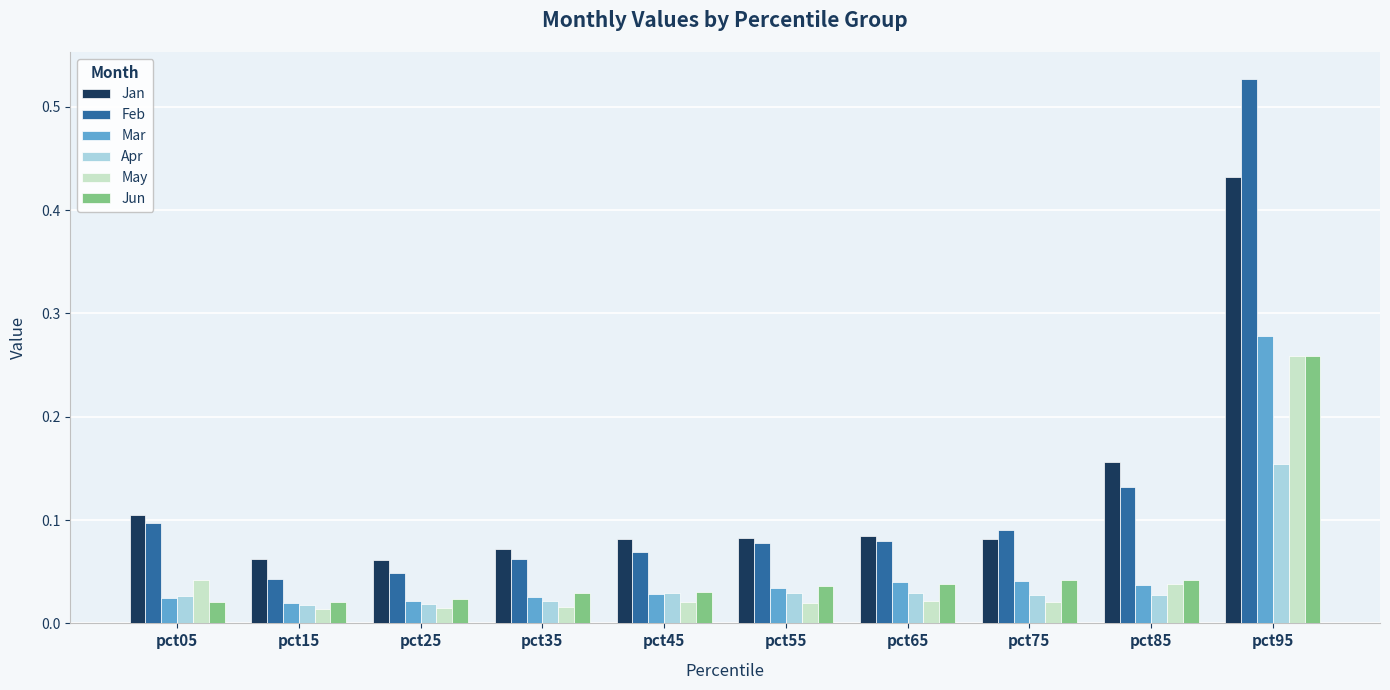

At which label does Apr reach its peak?

pct95